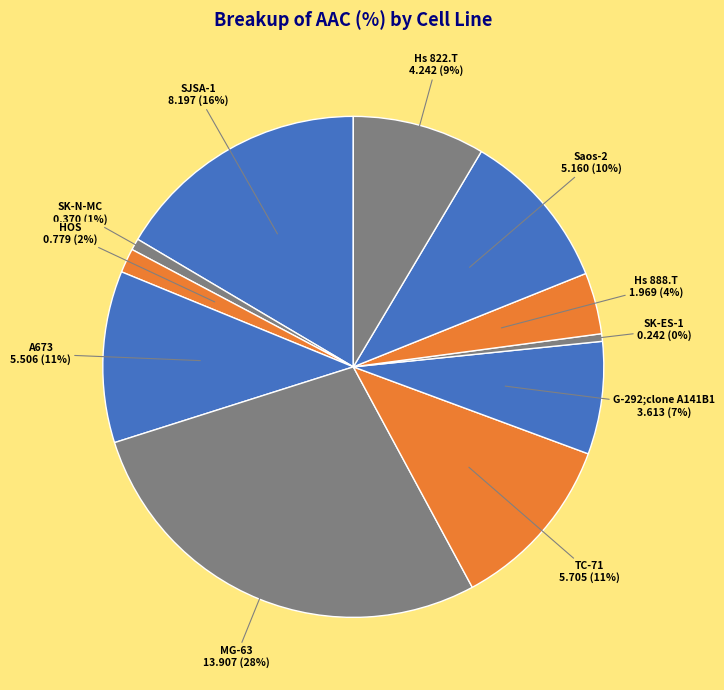

Count the number of slices in the pie.

11